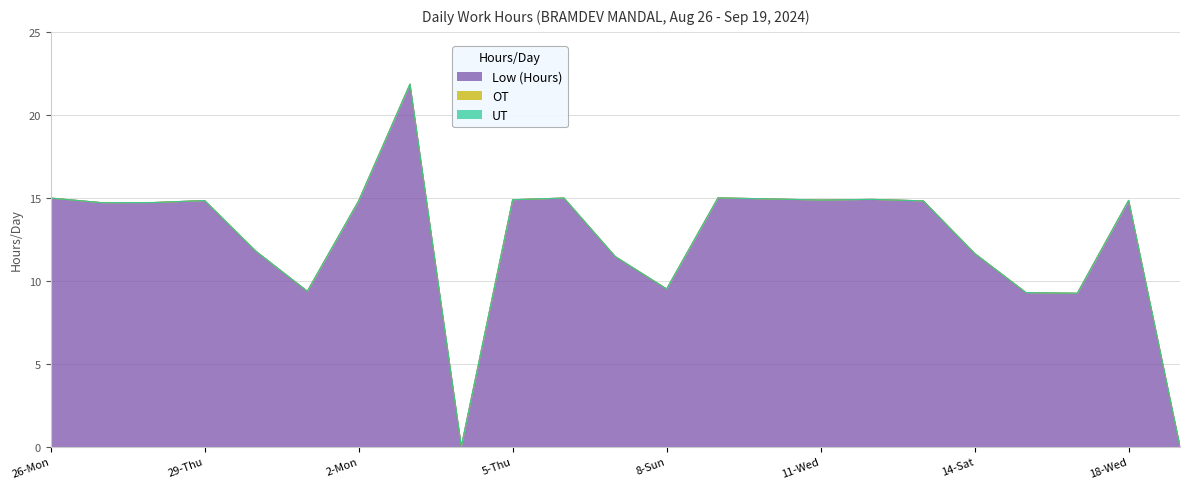

Between 27-Tue and 15-Sun, which series saw the biggest shift?

Low (Hours)